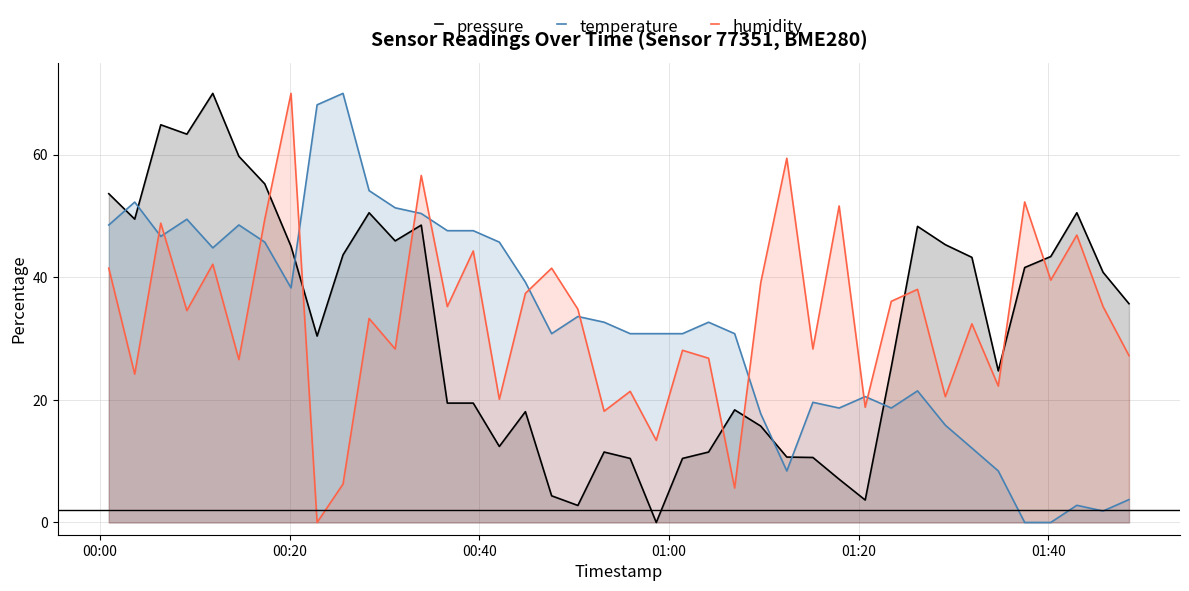

What is the highest value of the pressure series?

70.0